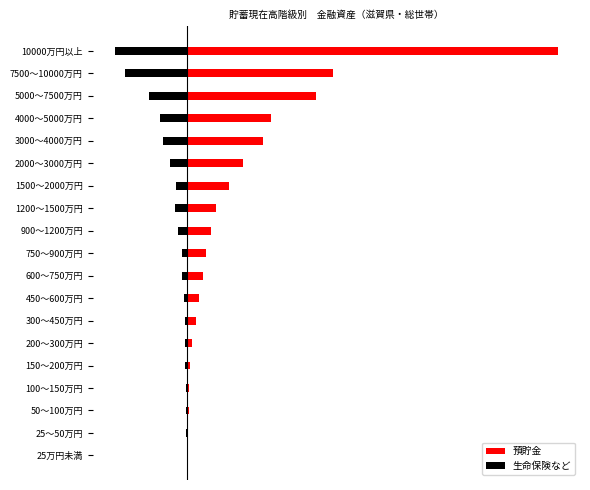

What is the sum of the 預貯金 values at 900～1200万円 and 50～100万円?

5.6